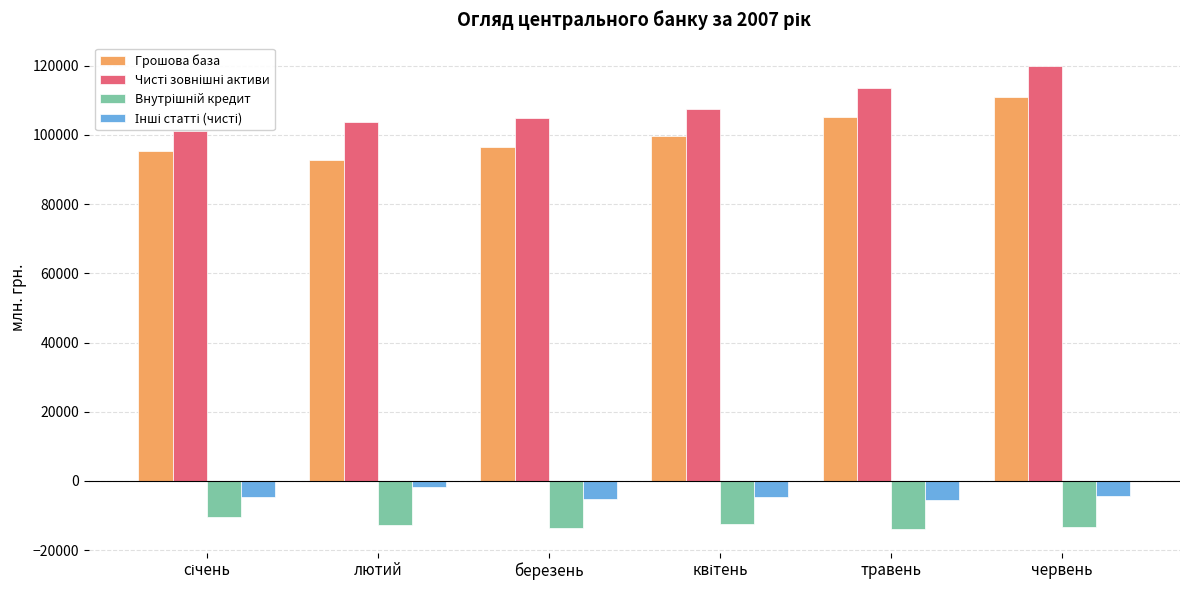

At квітень, list the series in order from largest to smallest.

Чисті зовнішні активи, Грошова база, Інші статті (чисті), Внутрішній кредит